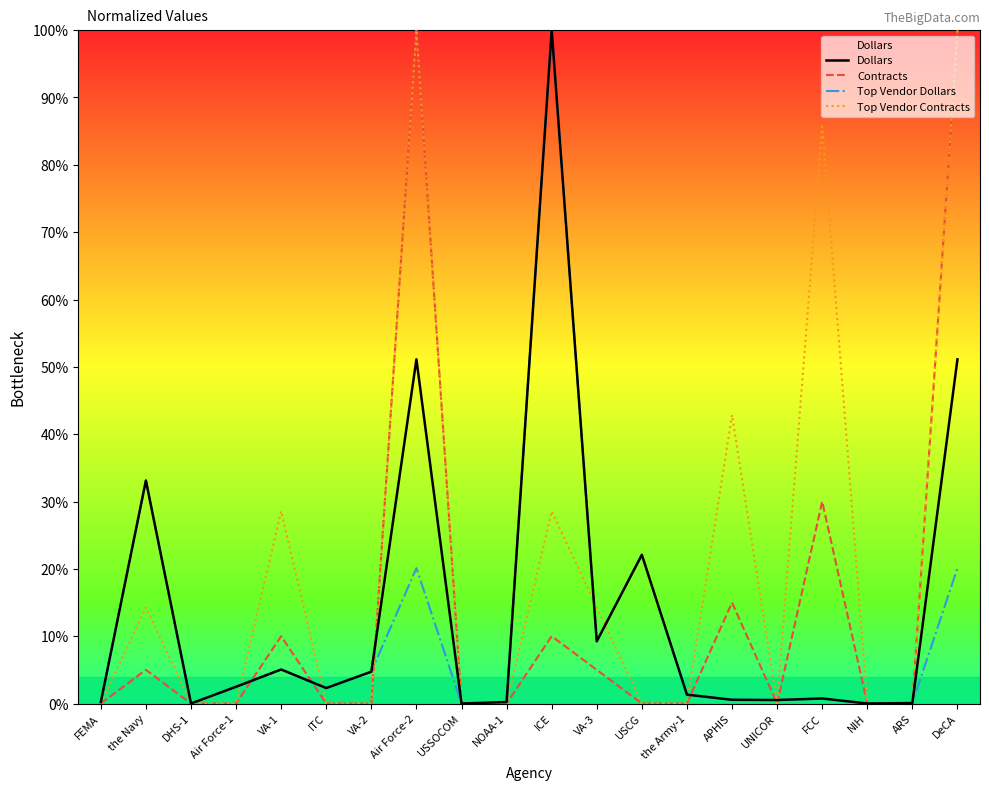

Which has a higher value, NOAA-1 or the Navy?

the Navy